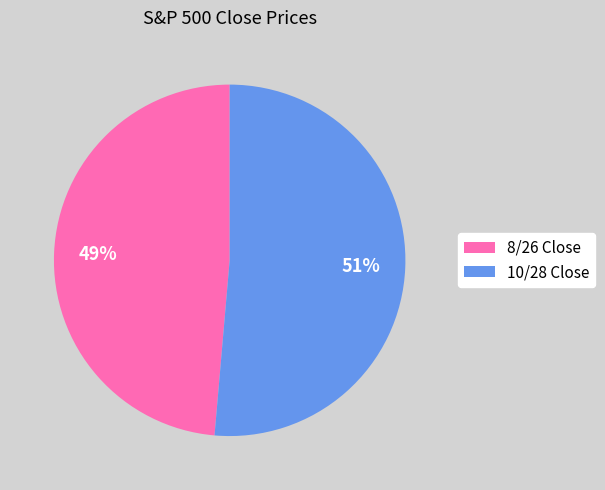

Is the sum of 8/26 Close and 10/28 Close greater than half?

Yes